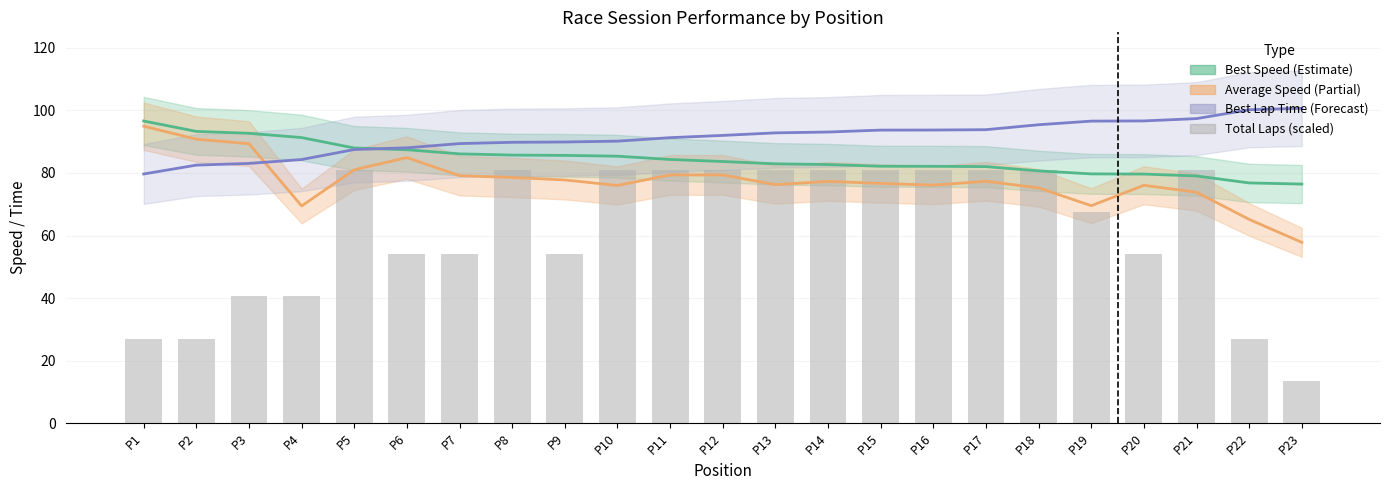

Which label corresponds to the smallest value in the chart?

P23